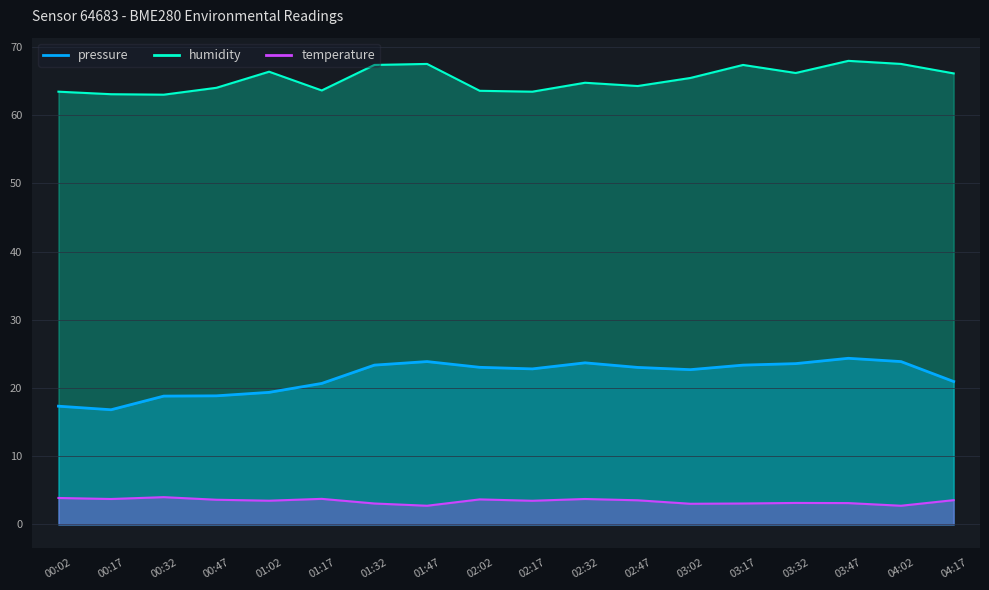

At which category is the sum across all series the highest?

03:47